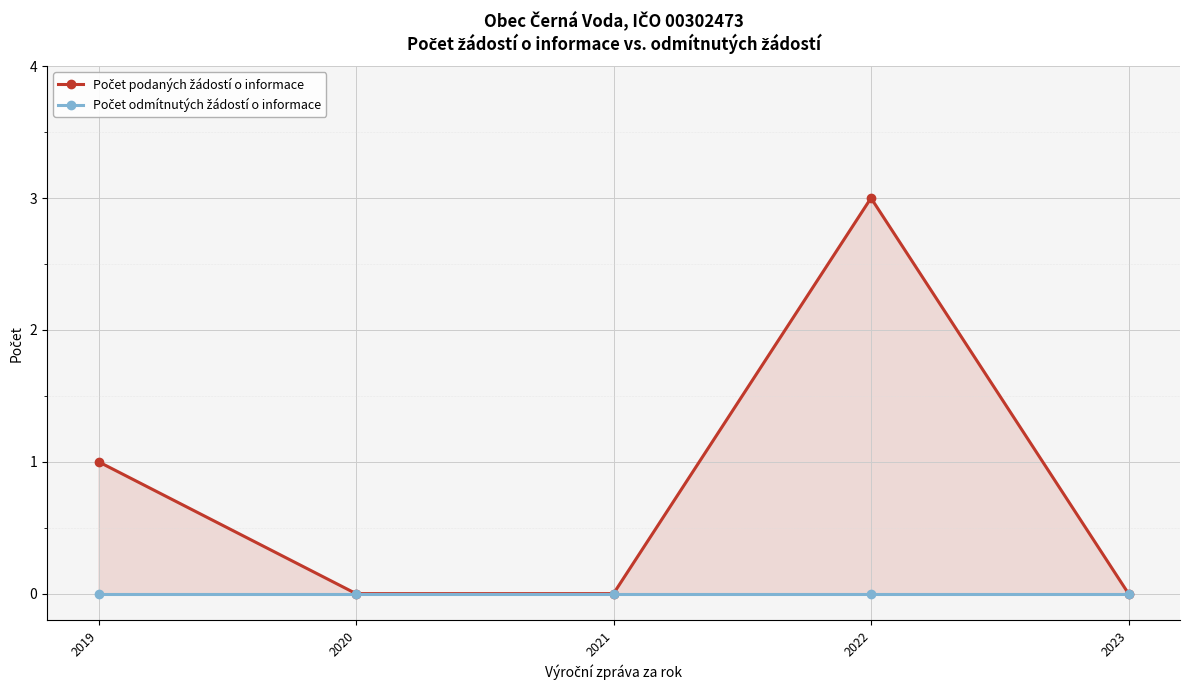

True or false: Počet odmítnutých žádostí o informace has more than 0 interior local peaks.

False